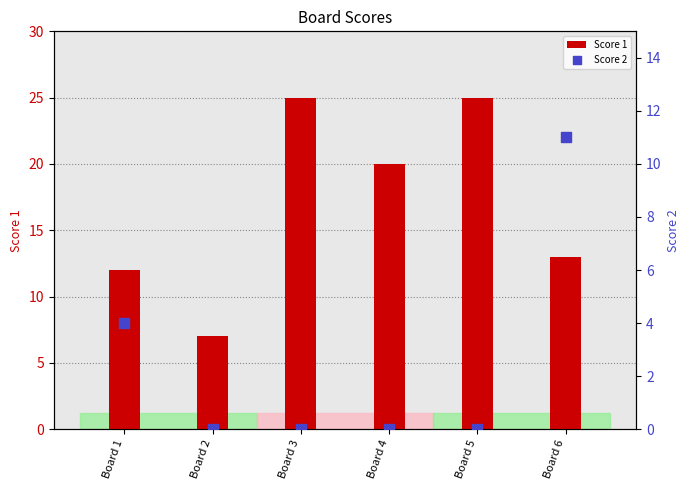

Is the value of Score 1 at Board 3 greater than the value of Score 2 at Board 5?

Yes